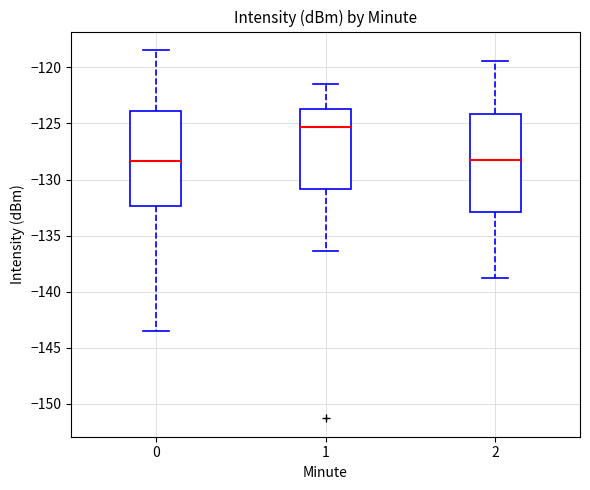

Reading left to right, transcribe this box plot: for each box, give where its median line is, the range the box spans, and where its two whiskers end, as read against the y-axis. The values are not printed on the chart, so give them approximately, as read against the axis.

0: median -128.5, box -132.5 to -124.0, whiskers -143.5 to -118.5
1: median -125.5, box -131.0 to -123.5, whiskers -136.5 to -121.5
2: median -128.5, box -133.0 to -124.0, whiskers -139.0 to -119.5